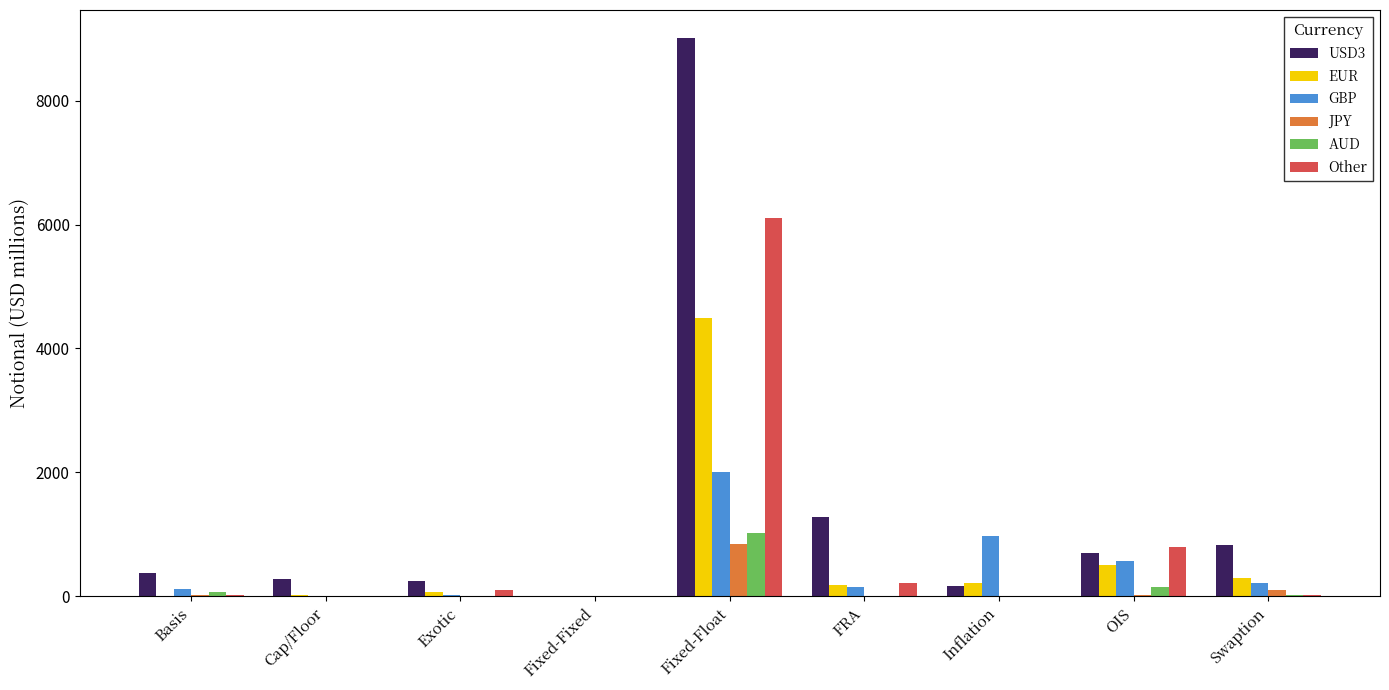

Which series changed the most between Fixed-Fixed and Inflation?

GBP